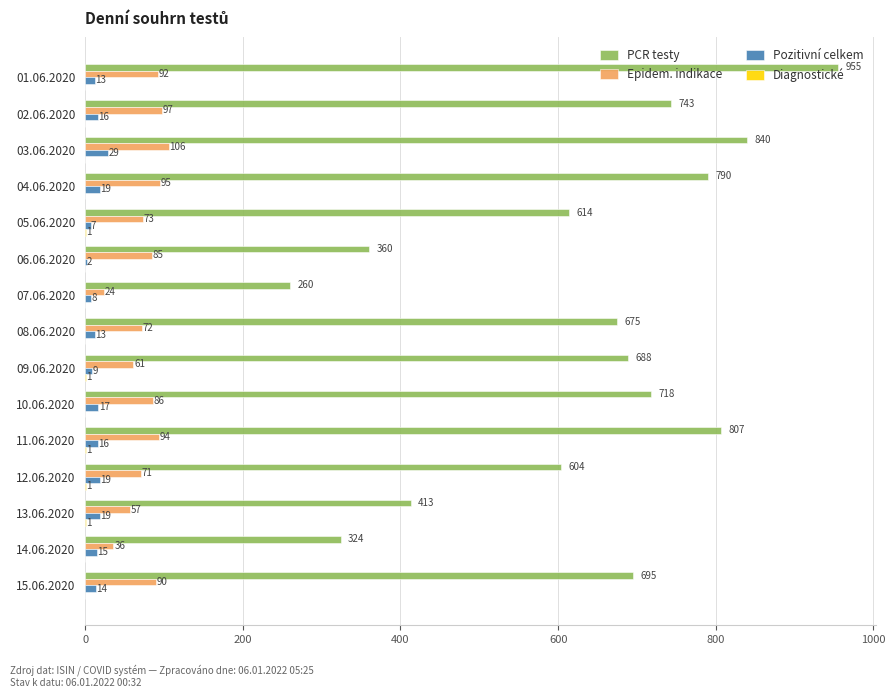

What is the sum of the Pozitivní celkem values at 01.06.2020 and 10.06.2020?

30